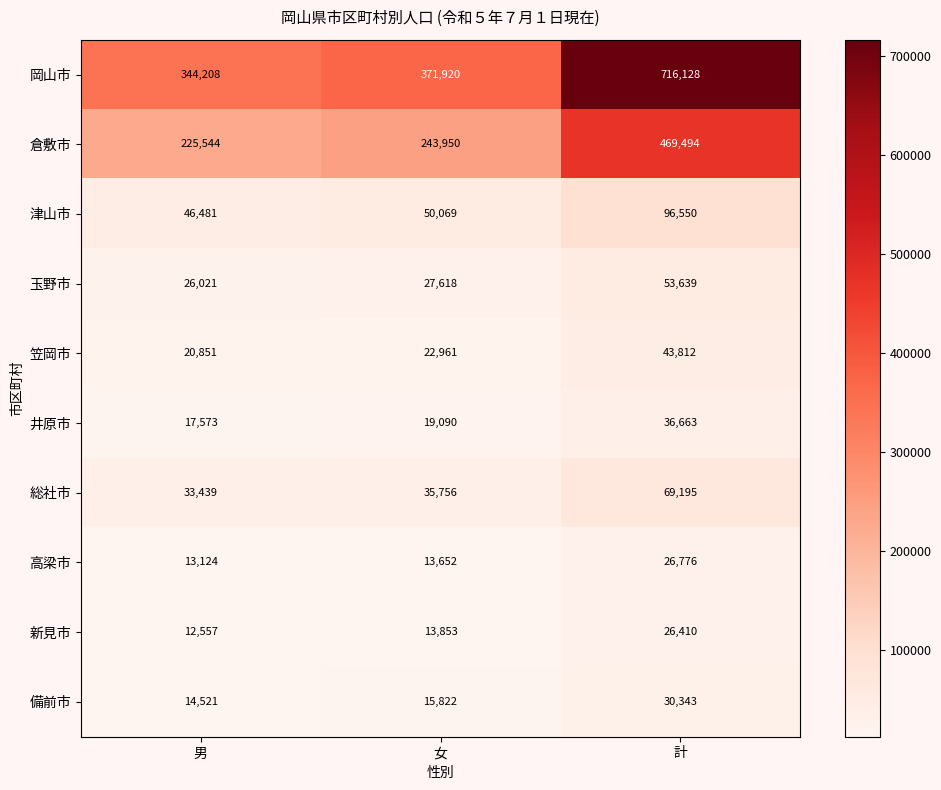

What is the sum of all 玉野市 values?

107278